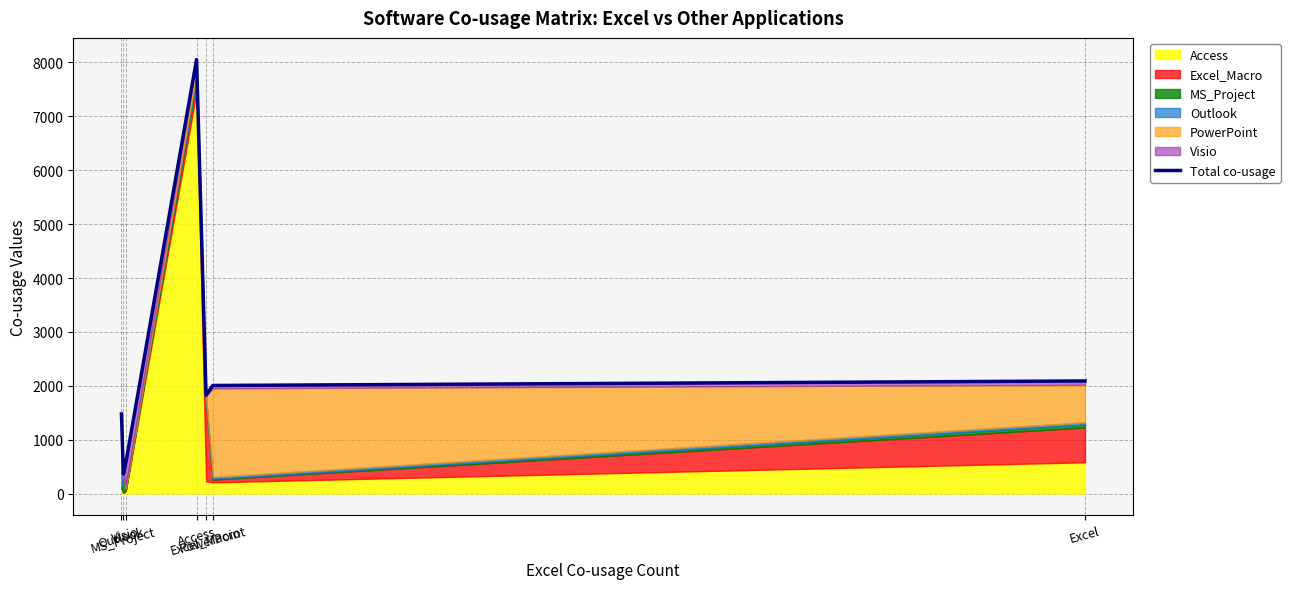

The value at MS_Project is 530. True or false?

False